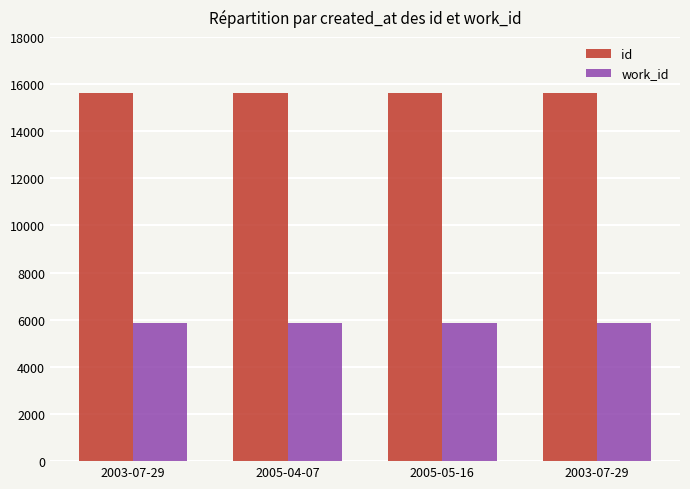

Which label corresponds to the smallest value in the chart?

2003-07-29